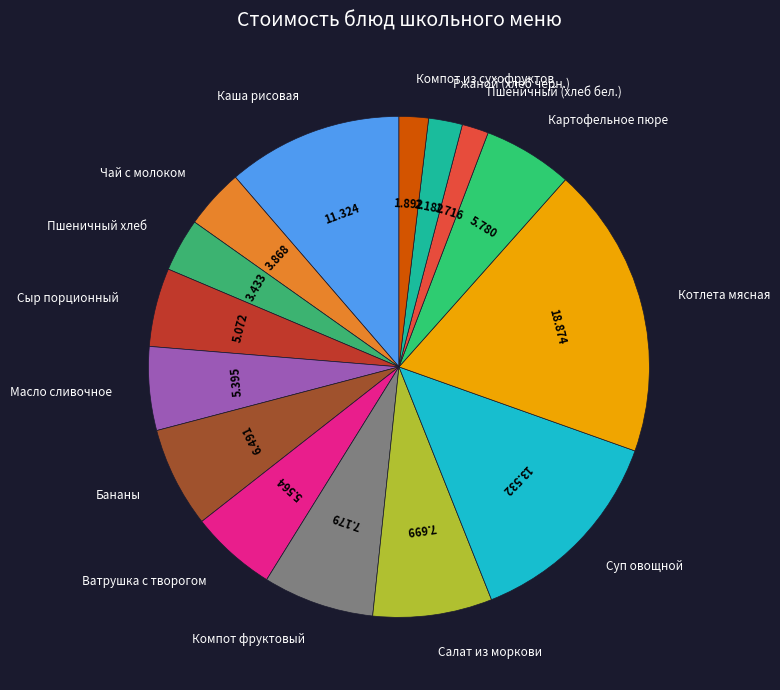

How many segments does this pie chart have?

15